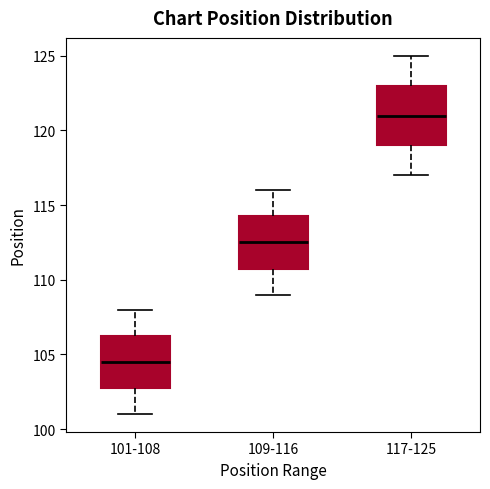

Which box is the tallest, from its lower edge to its upper edge?

117-125